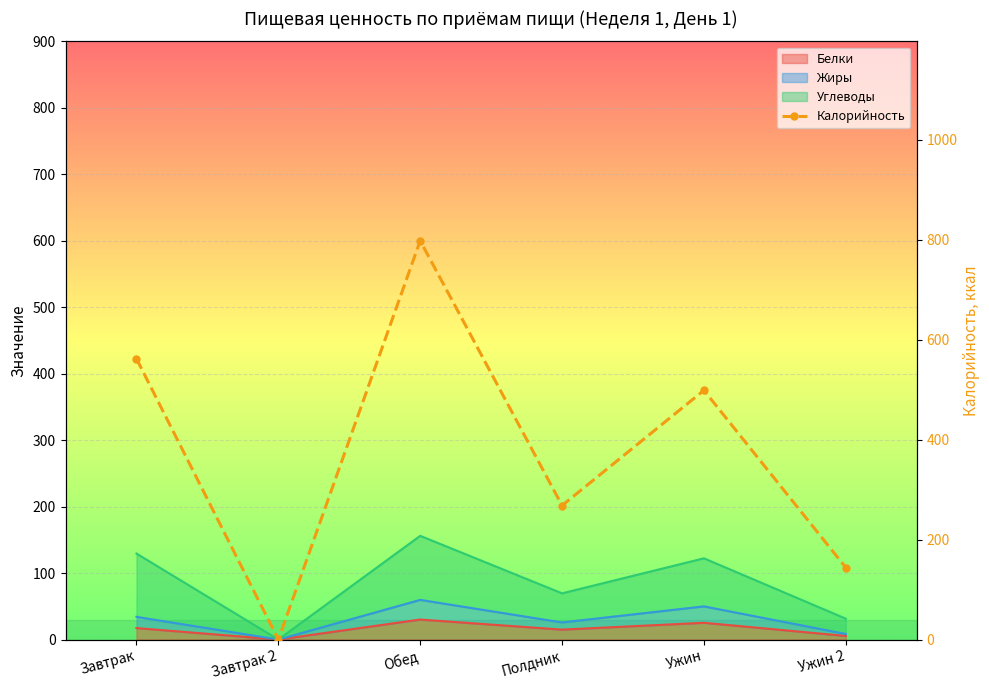

Where does the data first go above 498?

Завтрак